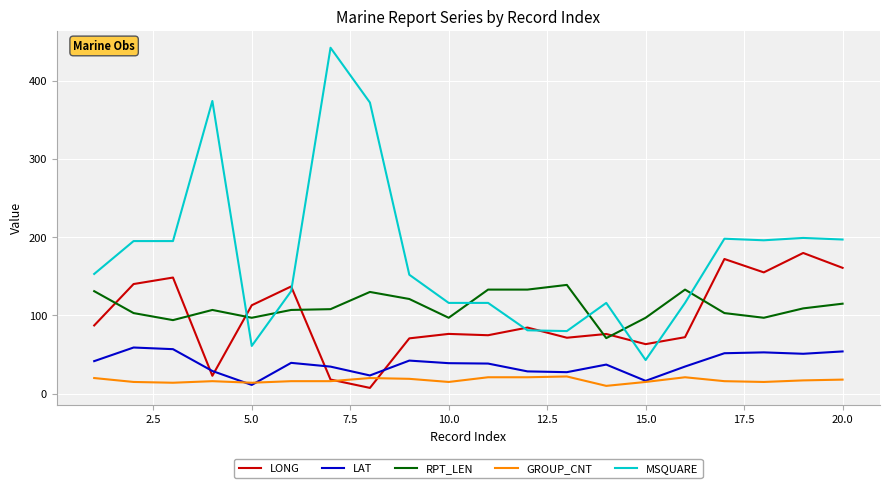

What is the greatest value displayed?

442.0